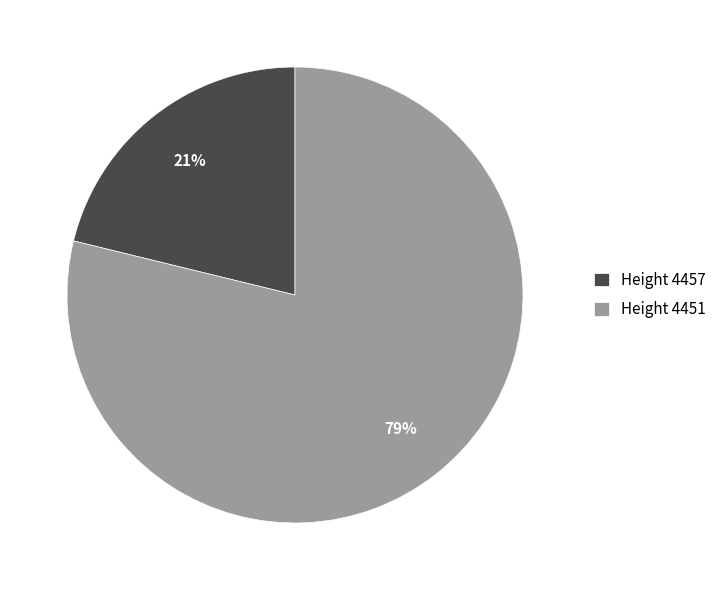

Rank the categories by value from highest to lowest.

Height 4451, Height 4457